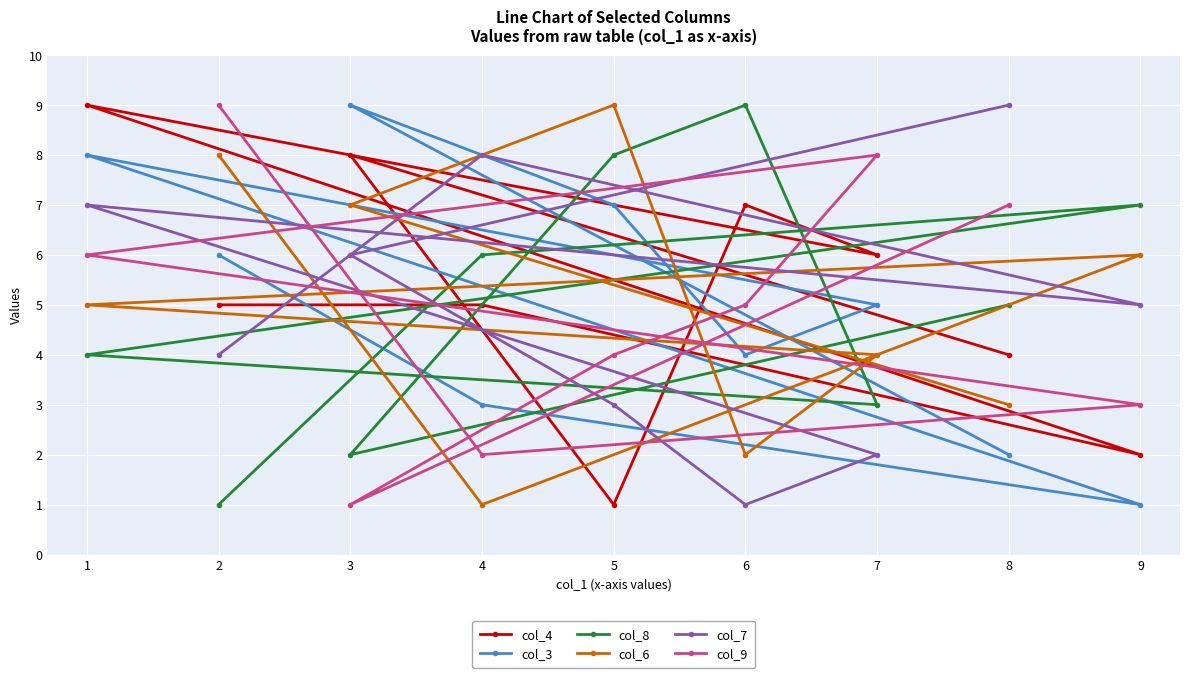

Which series has the widest spread of values?

col_4